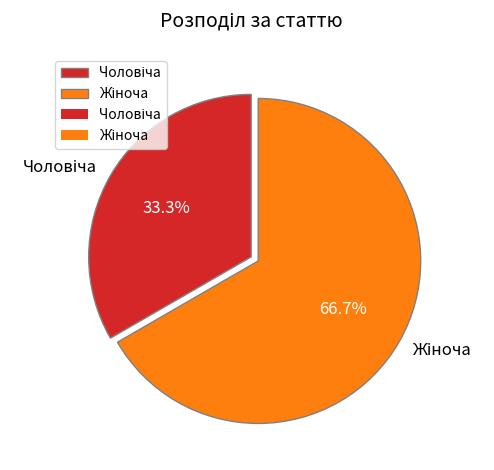

Does any single category account for the majority?

Yes